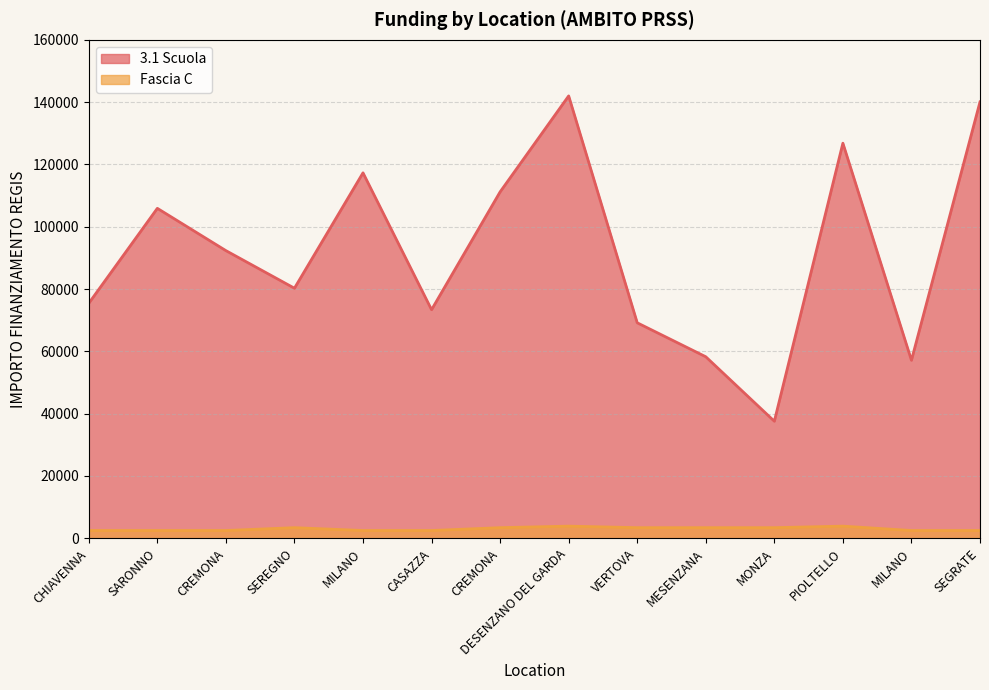

List the series in order of their peak value, lowest first.

Fascia C, 3.1 Scuola